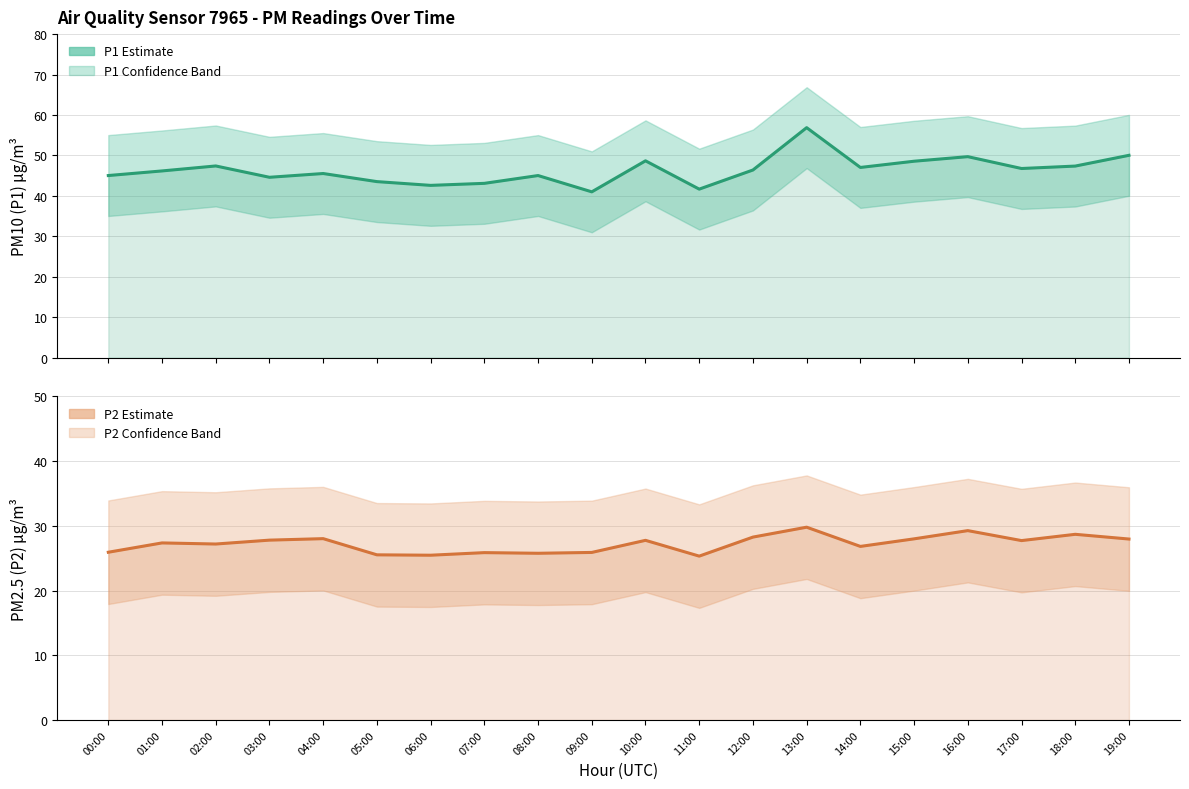

True or false: P1 and P2 intersect in this chart.

False